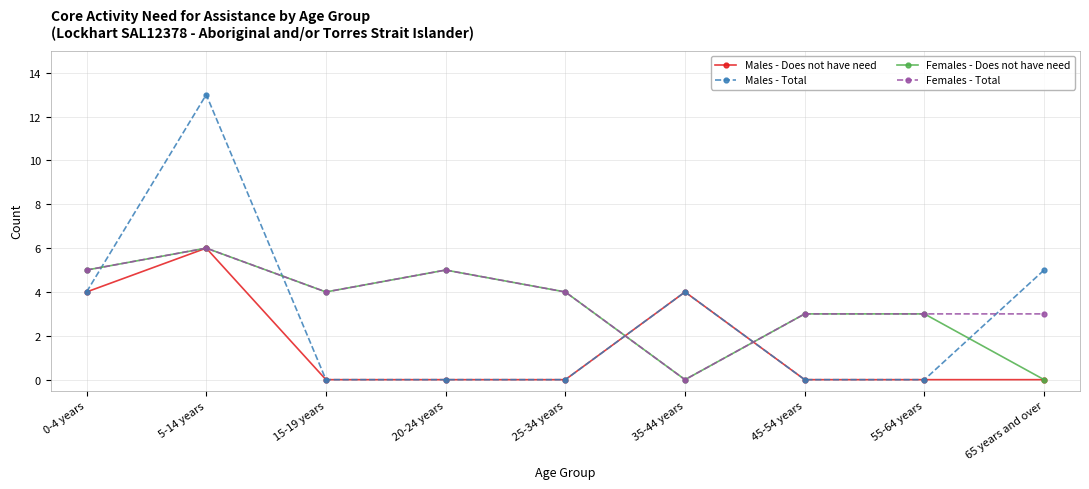

What is the difference between the second highest and minimum values in the Males - Does not have need series?

4